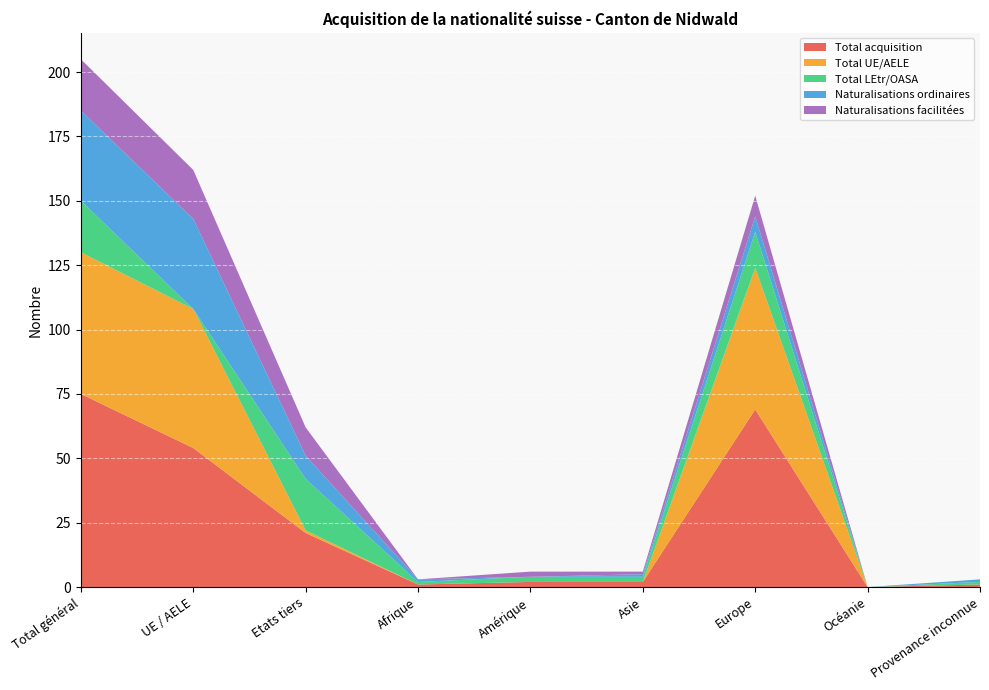

Reading left to right, transcribe all the data shown in this chart.

Total acquisition: 75	54	21	1	2	2	69	0	1
Total UE/AELE: 55	54	1	0	0	0	55	0	0
Total LEtr/OASA: 20	0	20	1	2	2	14	0	1
Naturalisations ordinaires: 35	35	9	1	0	1	6	0	1
Naturalisations facilitées: 20	19	11	0	2	1	8	0	0